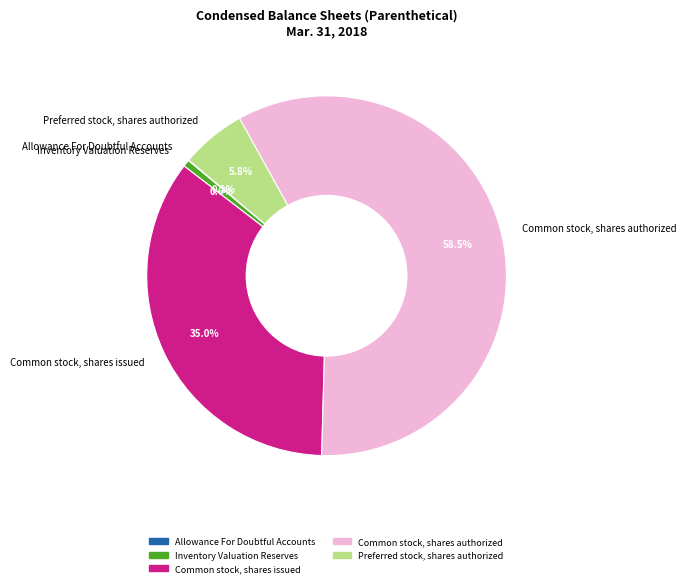

Approximately how many times larger is the value at Common stock, shares issued compared to Inventory Valuation Reserves?

57.5